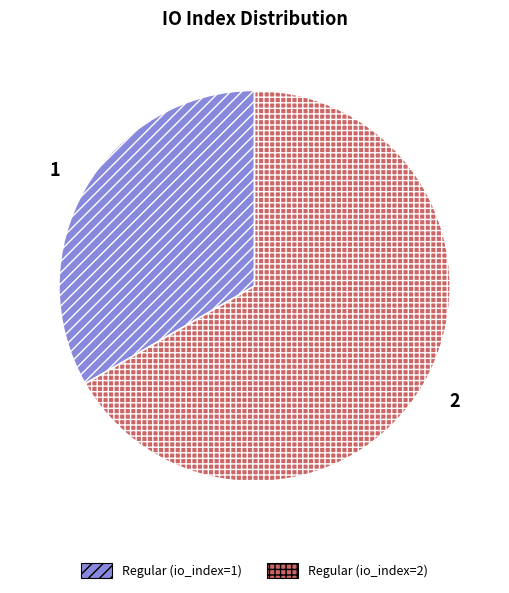

Rank the categories by value from lowest to highest.

Regular (io_index=1), Regular (io_index=2)